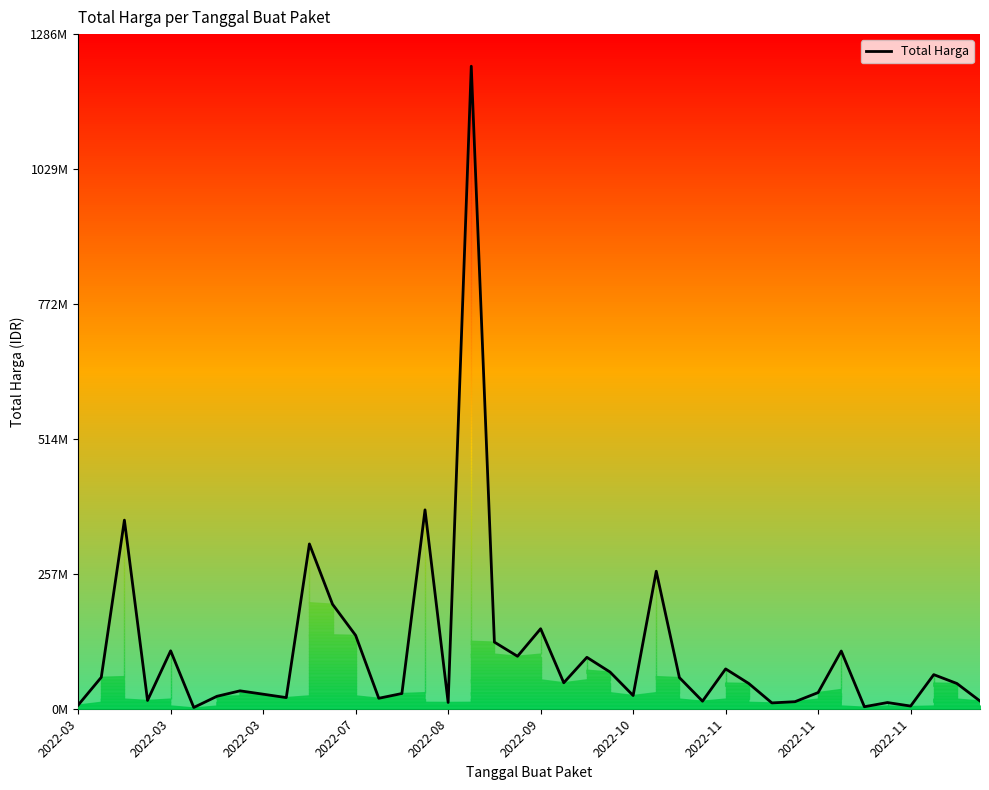

Is this an area chart (filled region under the line)?

Yes